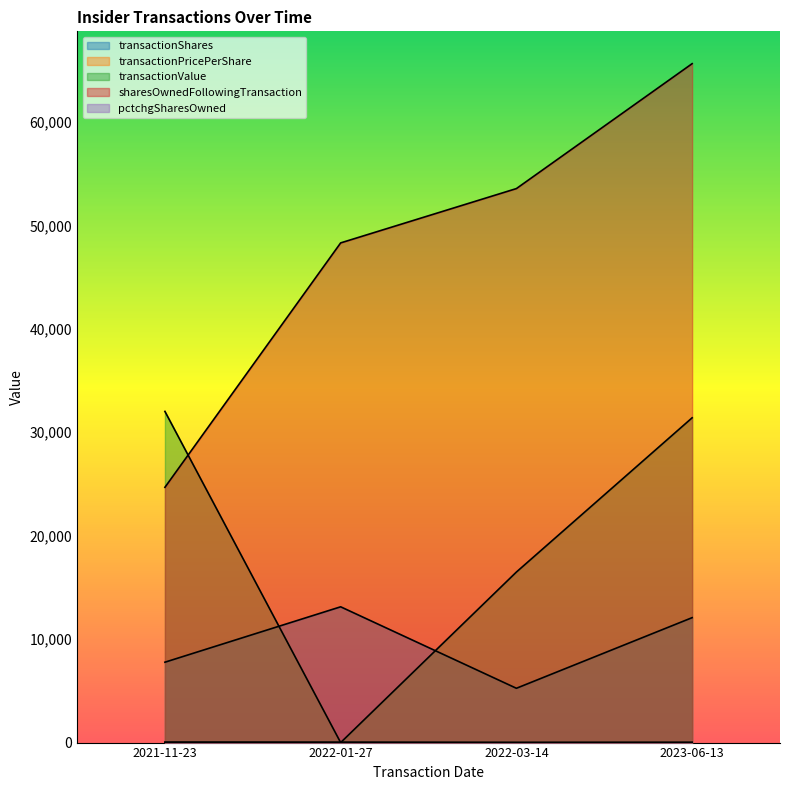

At which label does transactionPricePerShare first exceed 3?

2021-11-23